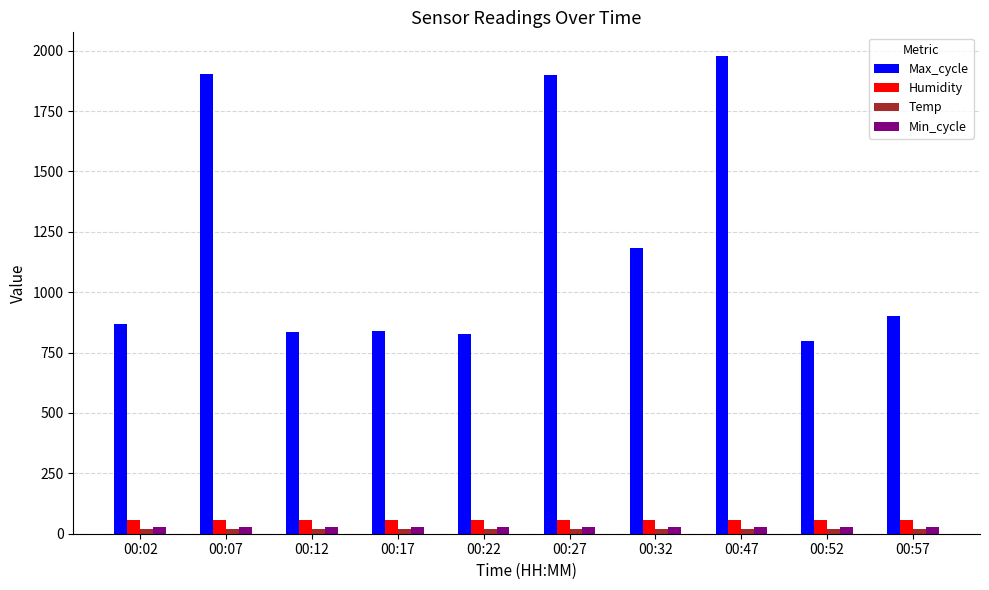

What is the average value of the Max_cycle series?

1203.0